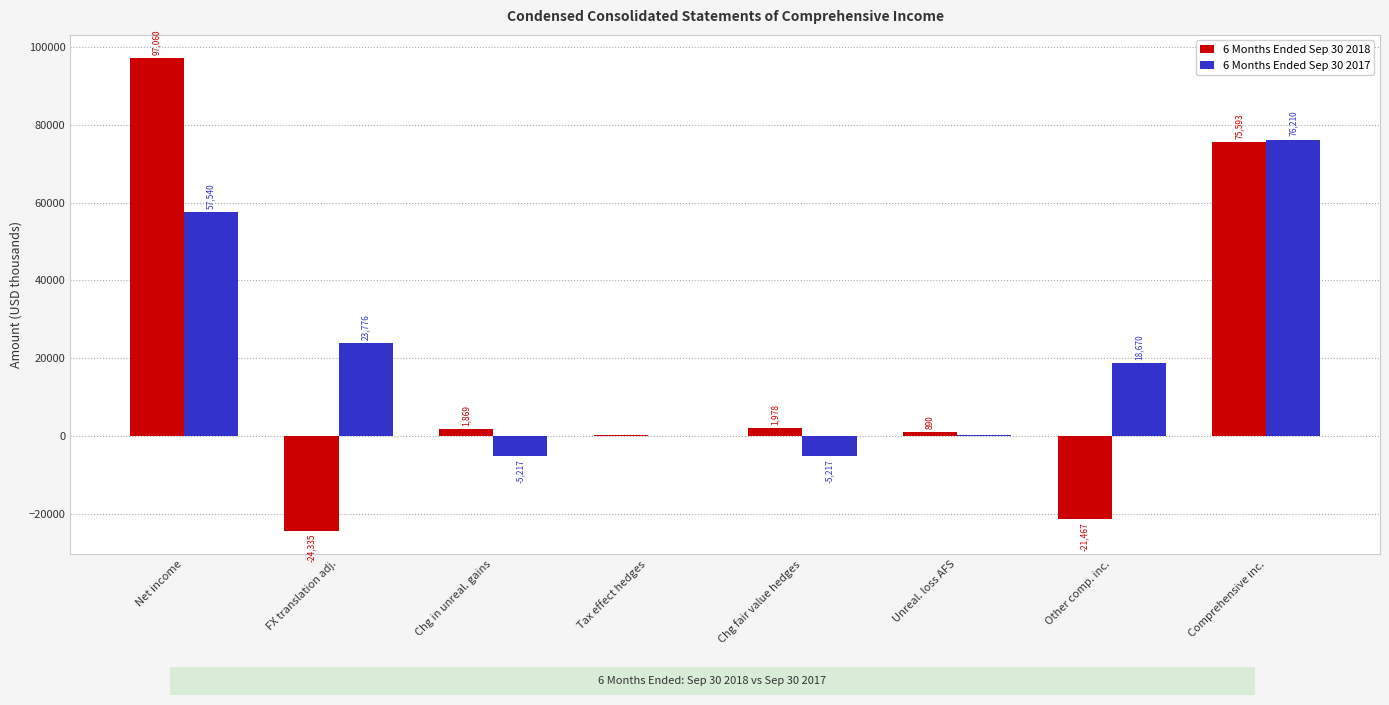

What is the total value across all series at Unreal. loss AFS?

1001